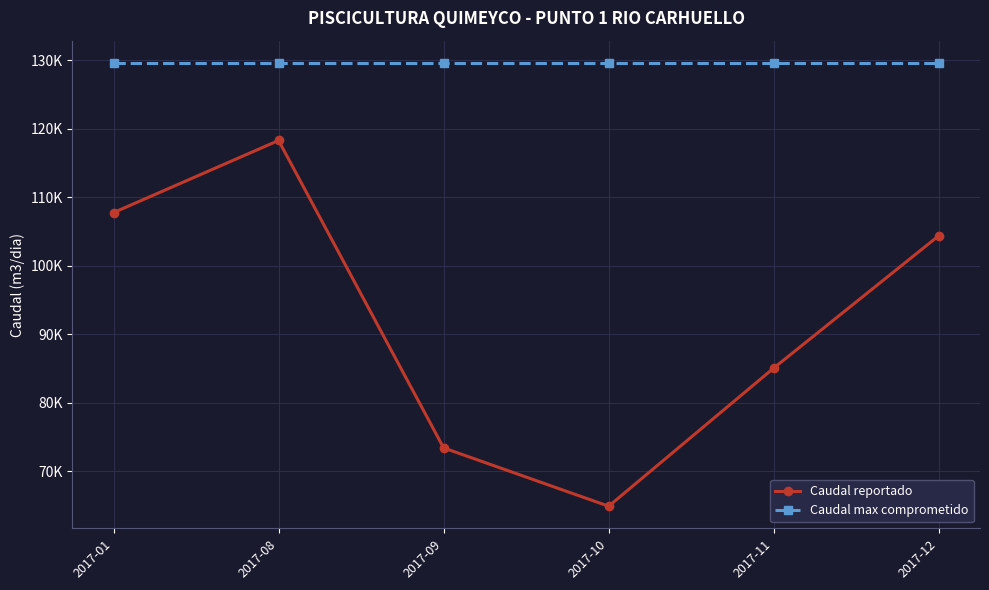

Which series has the largest range (max minus min)?

Caudal reportado